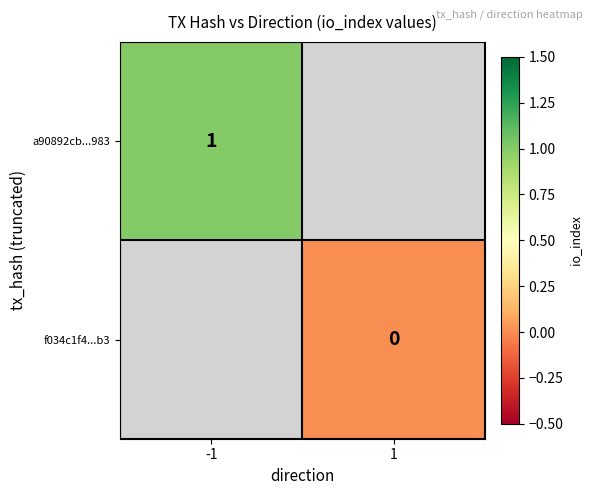

At how many categories does at least one series exceed 0?

1